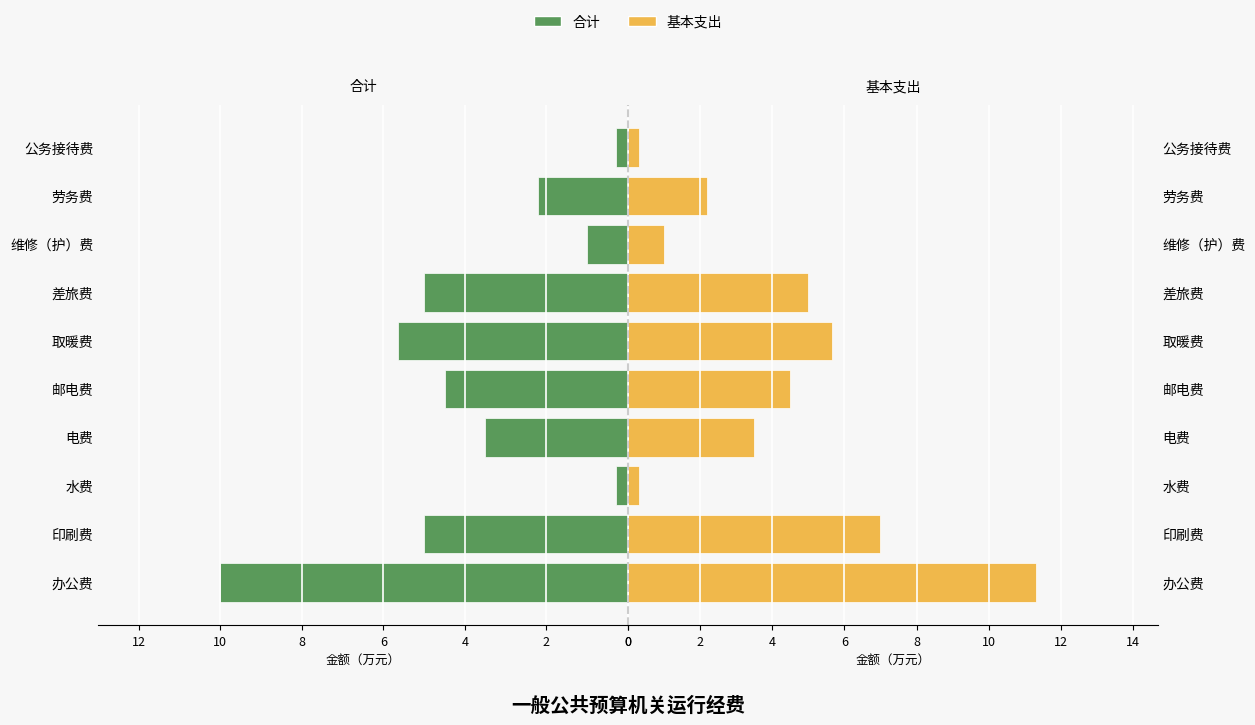

Rank the series by their average value, from lowest to highest.

合计, 基本支出